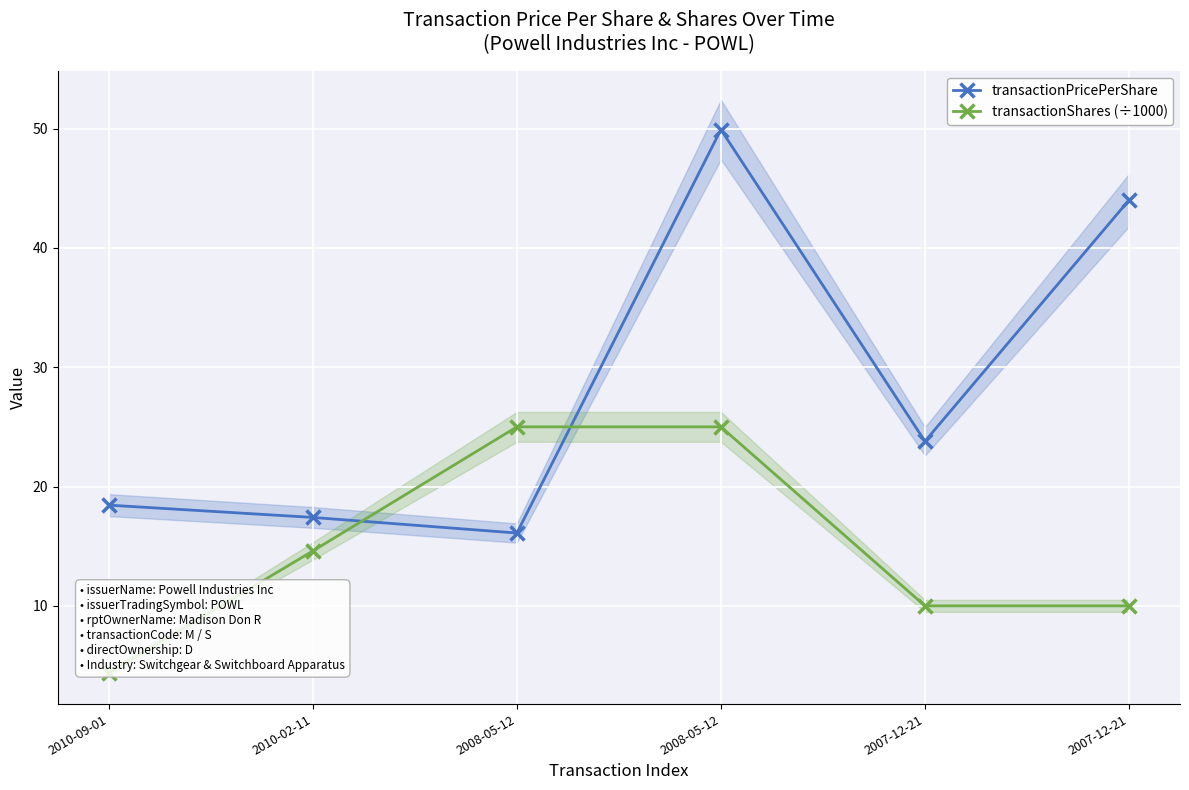

What is the total value across all series at 2008-05-12?

41.1